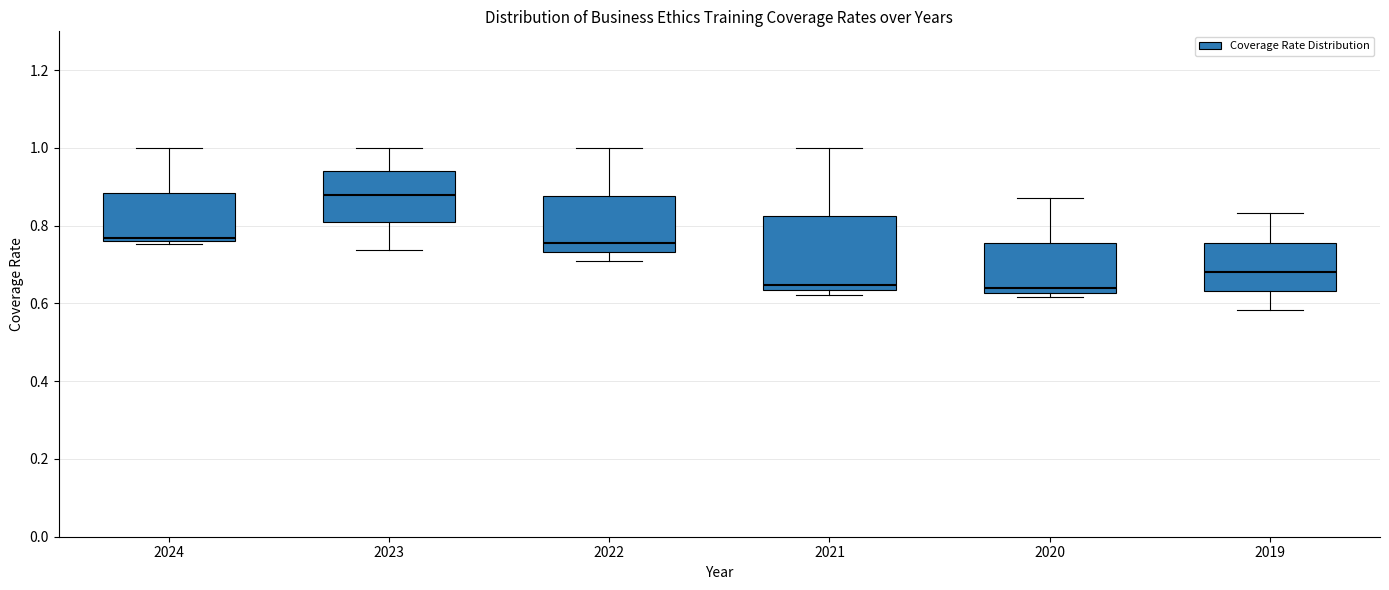

Which box's median line is the highest?

2023